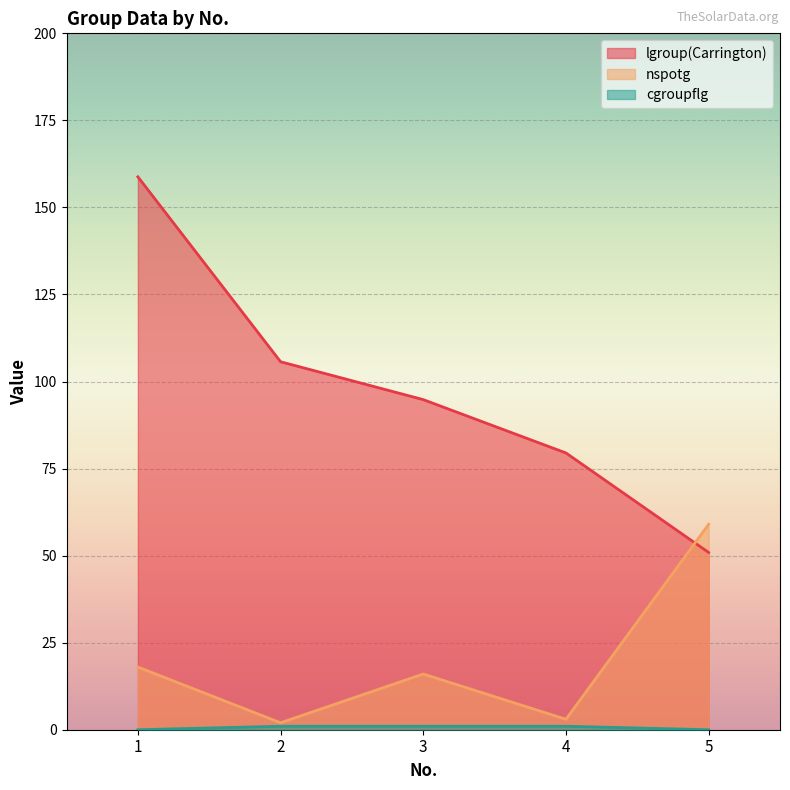

True or false: cgroupflg and nspotg cross at least once.

False